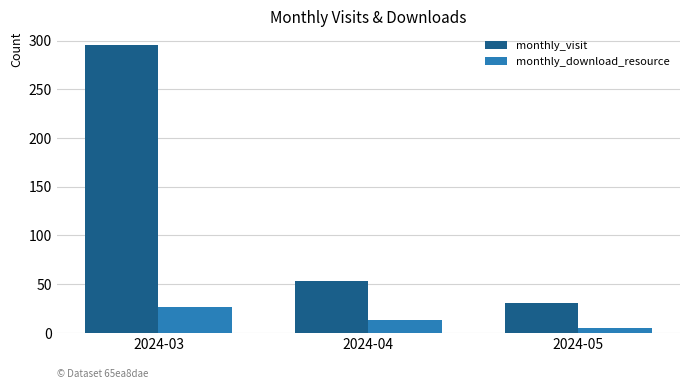

Which category has the highest value in the monthly_visit series?

2024-03